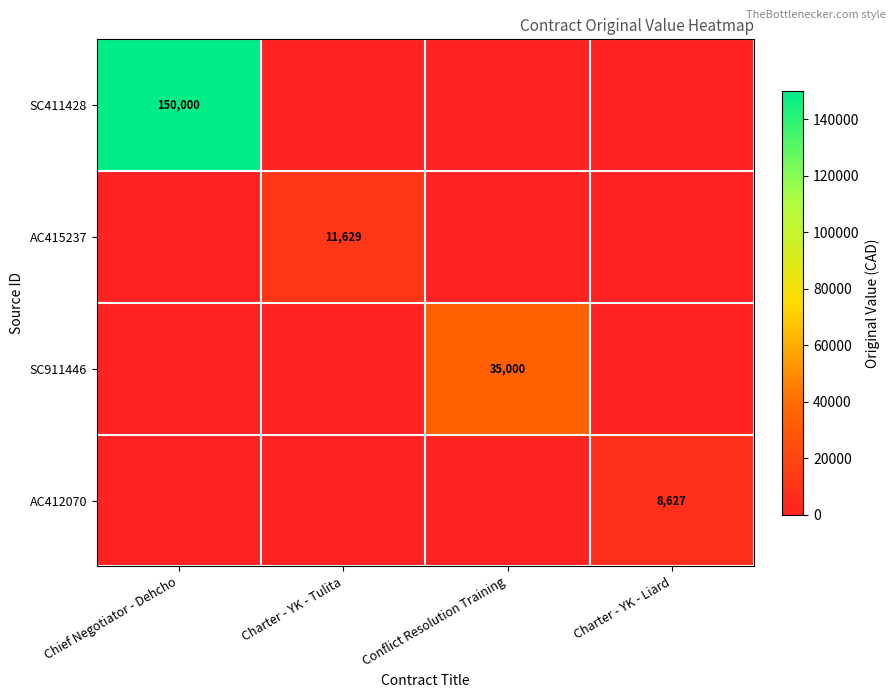

At how many categories does at least one series exceed 108037?

1